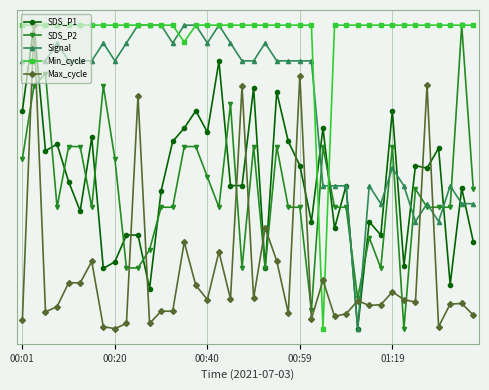

Which series has the largest total across all categories?

Min_cycle